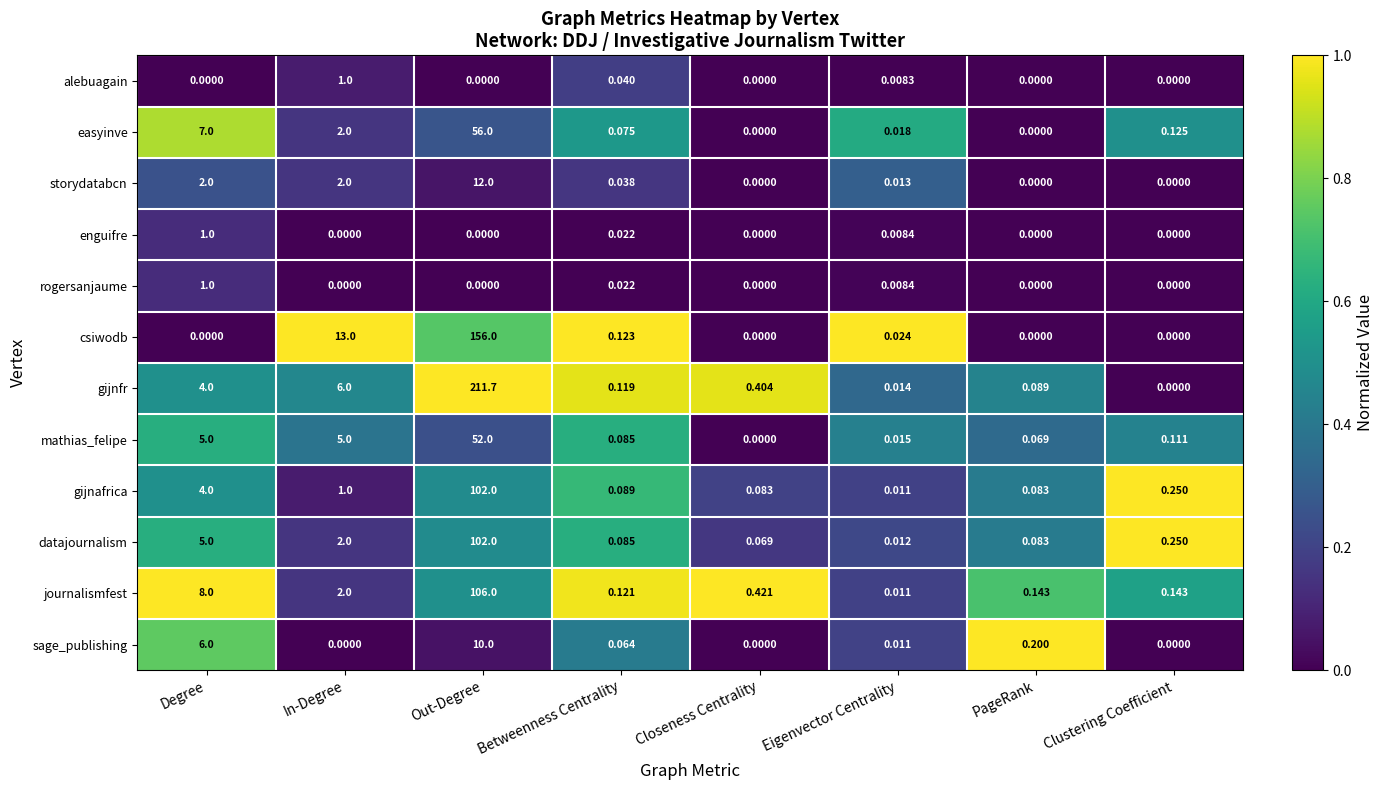

Which label corresponds to the largest value in the chart?

Out-Degree